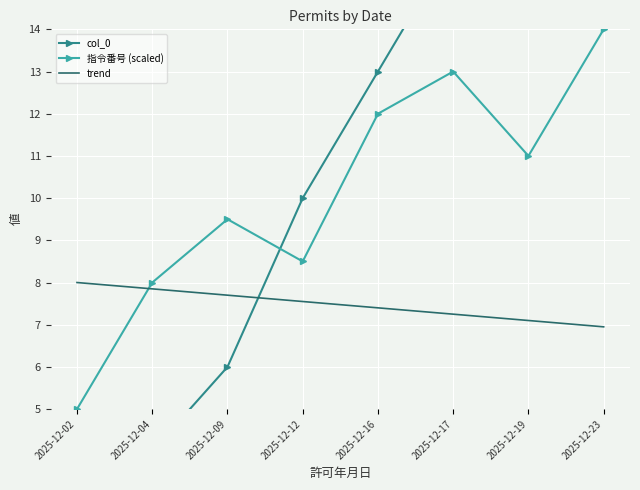

Where do 指令番号 (scaled) and col_0 first cross each other?

2025-12-09 and 2025-12-12